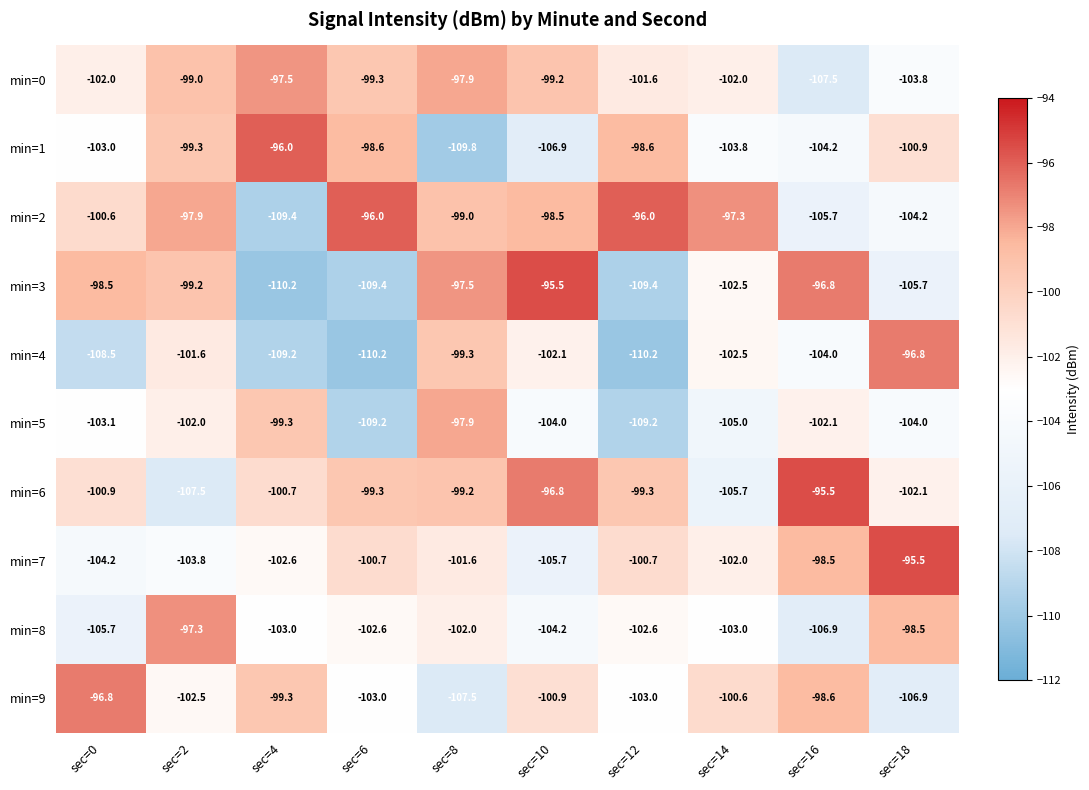

How many values in the min=2 series are below -98?

6